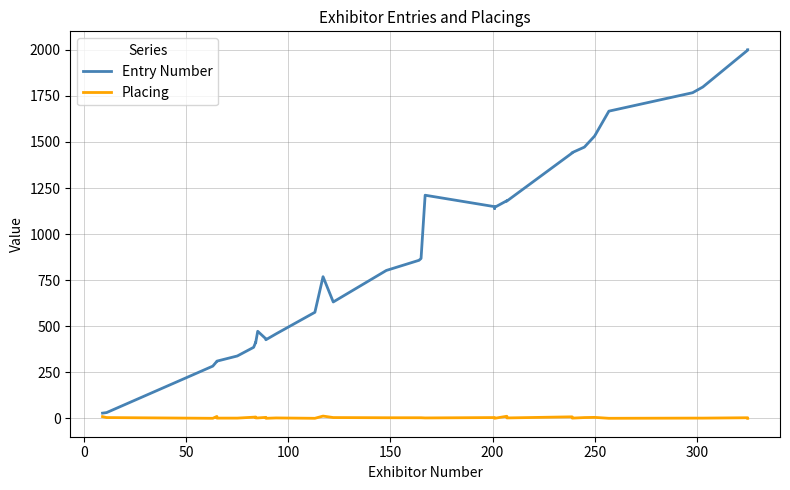

What is the minimum value shown in the chart?

1